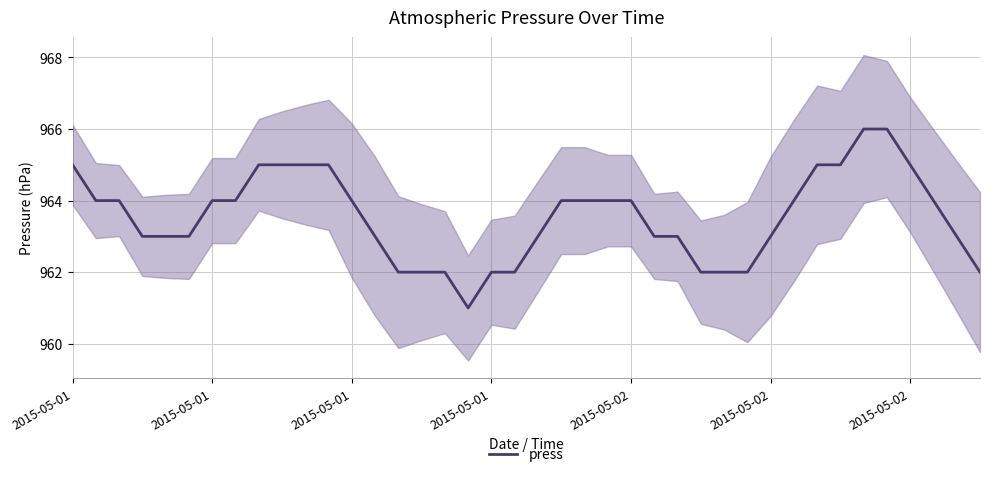

Between 2015-05-02 and 9, which is larger?

9